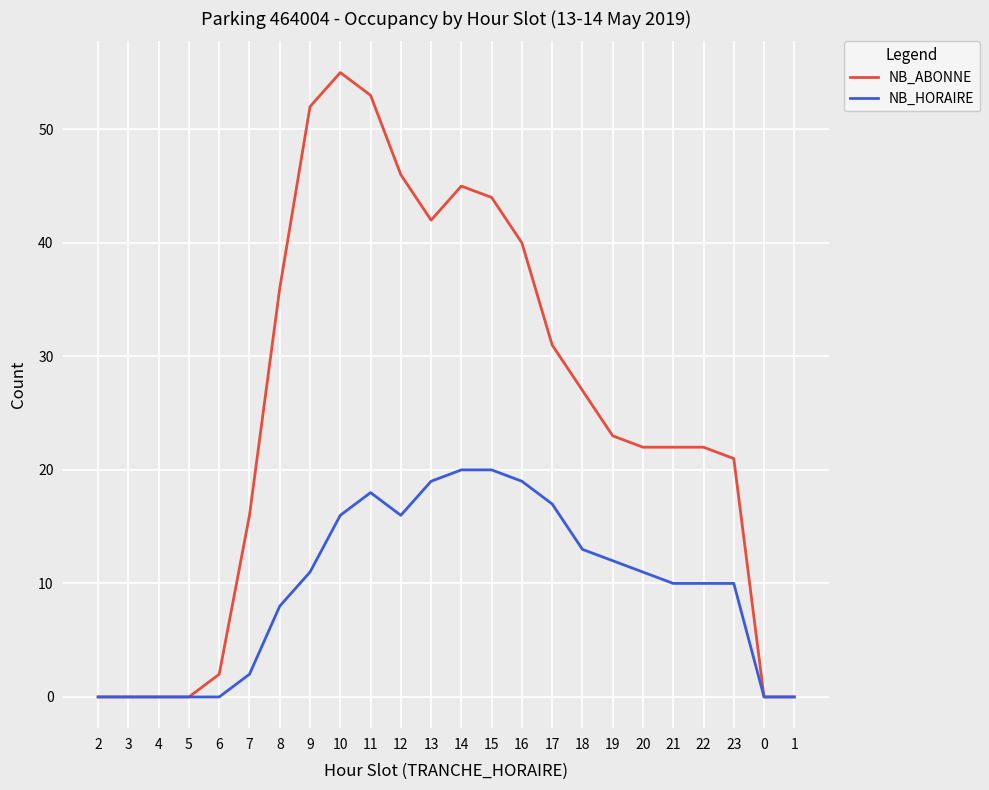

Is the value of NB_ABONNE at 13 greater than the value of NB_HORAIRE at 13?

Yes